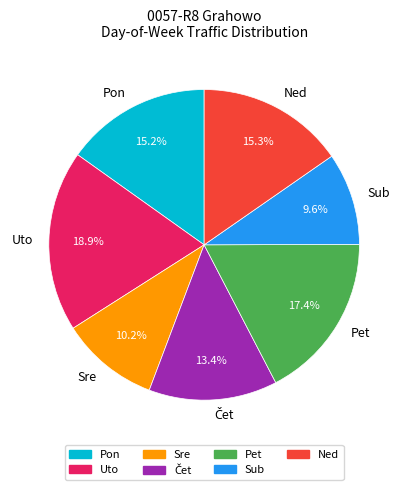

How many slices are in this pie chart?

7